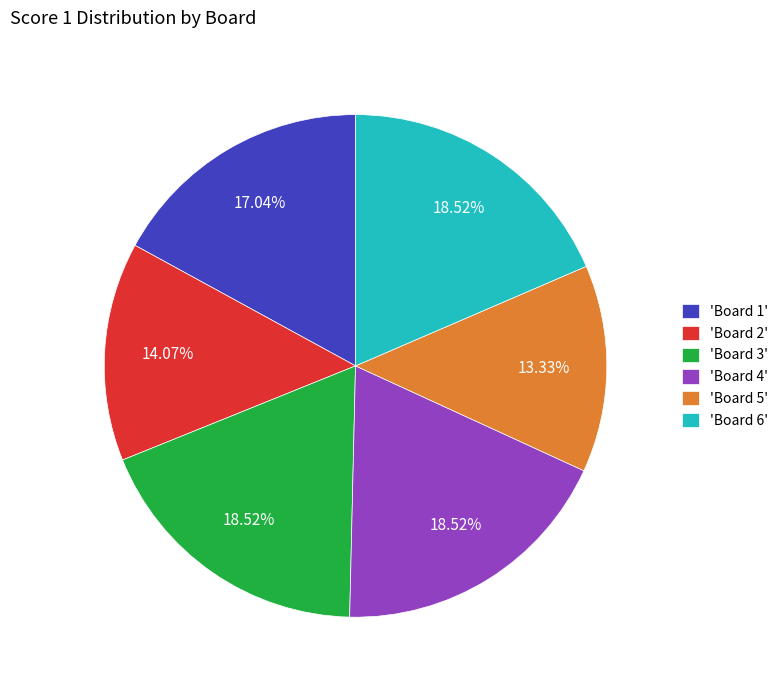

Does 'Board 1' account for over 50% of the chart?

No